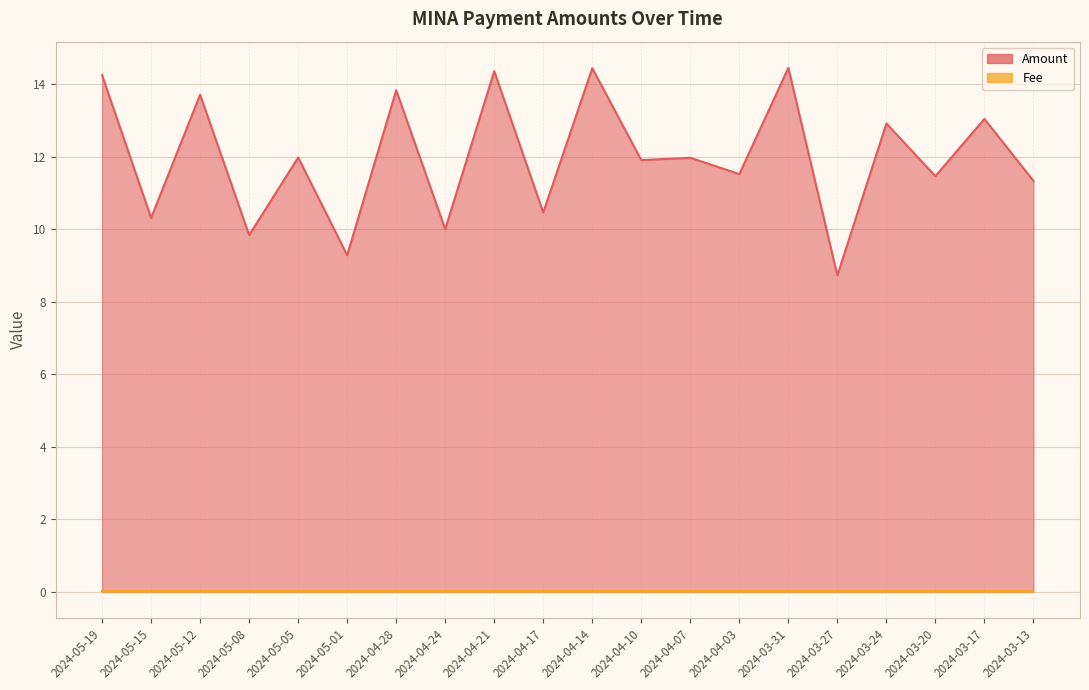

Is it true that the value at 2024-03-27 is 2.9?

False